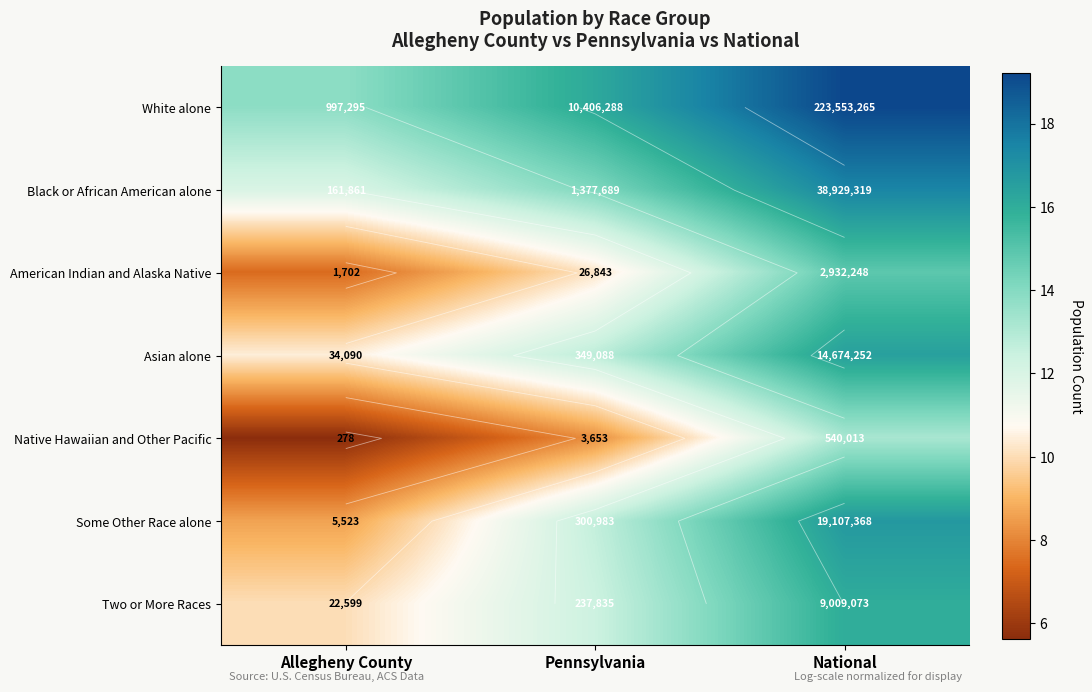

What is the difference between the maximum and minimum values in the Some Other Race alone series?

8.1